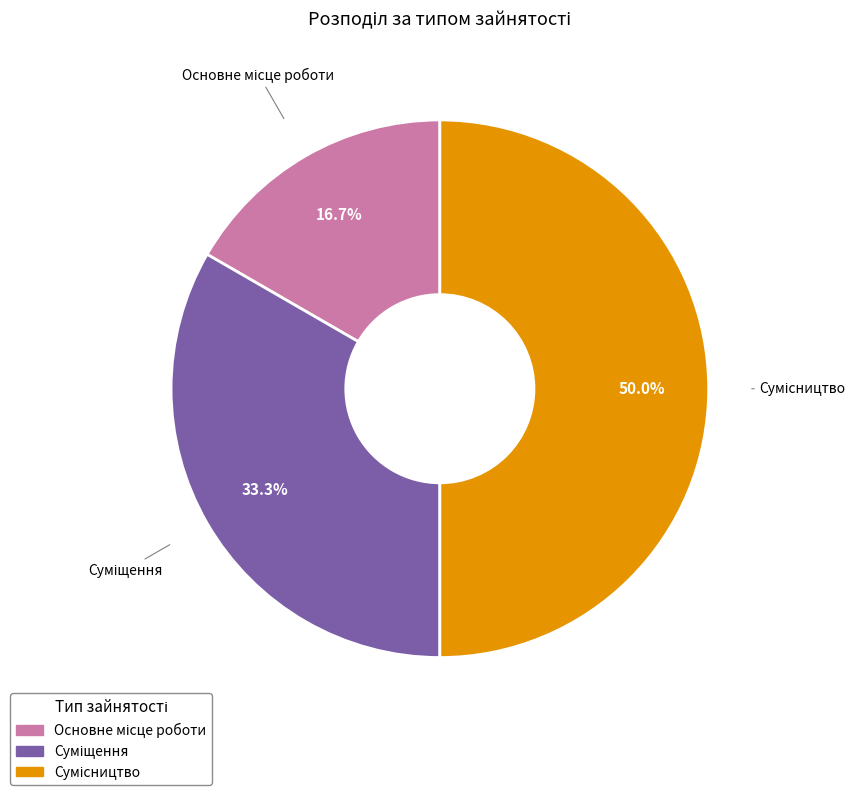

To the nearest percent, what is the average slice percentage?

33%